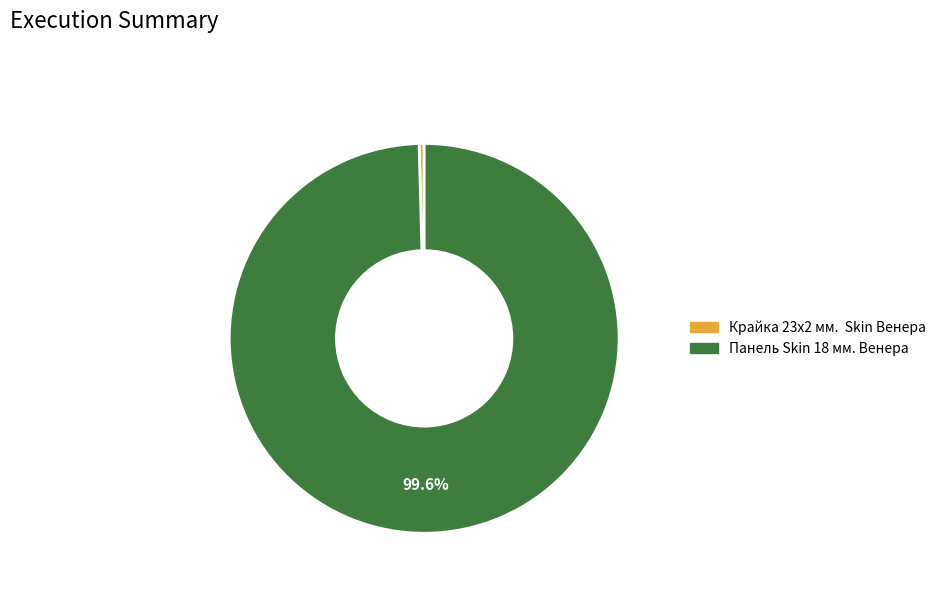

Rank the categories by value from lowest to highest.

Крайка 23x2 мм. Skin Венера, Панель Skin 18 мм. Венера